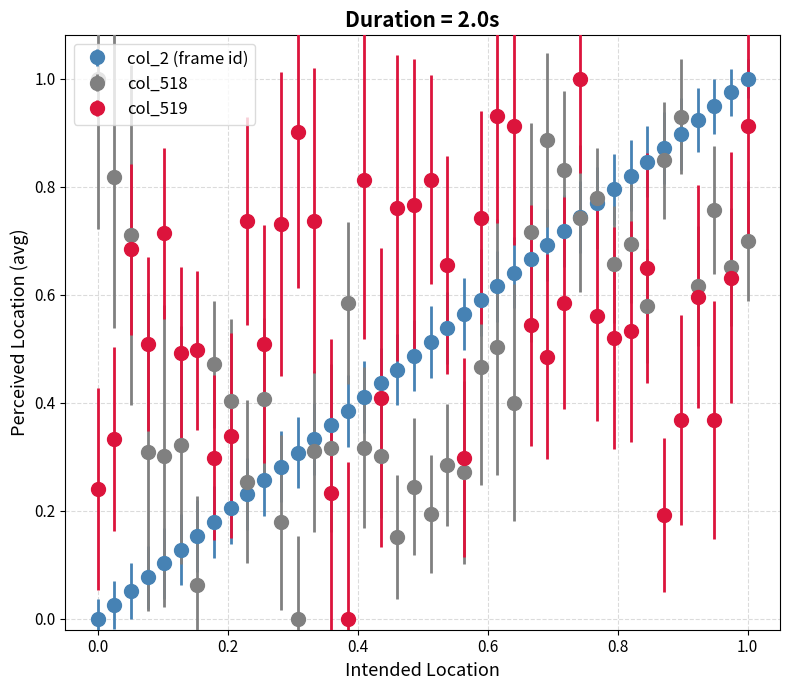

Which series has the largest total across all categories?

col_519